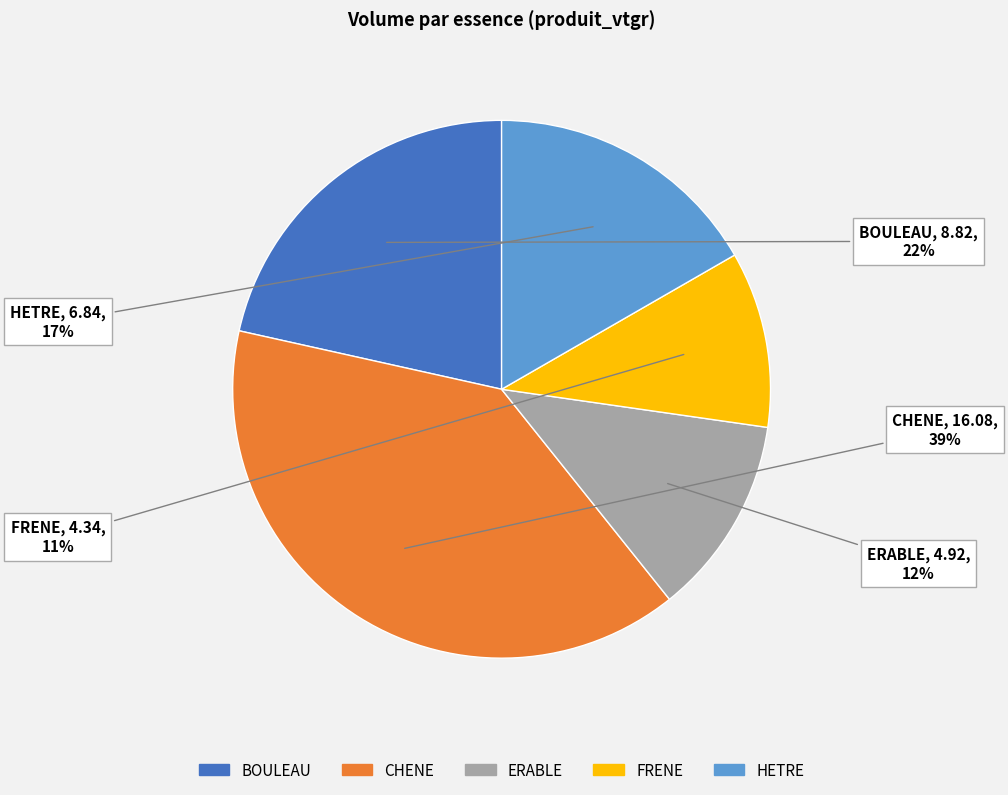

Is it true that CHENE is 39% of the pie?

True